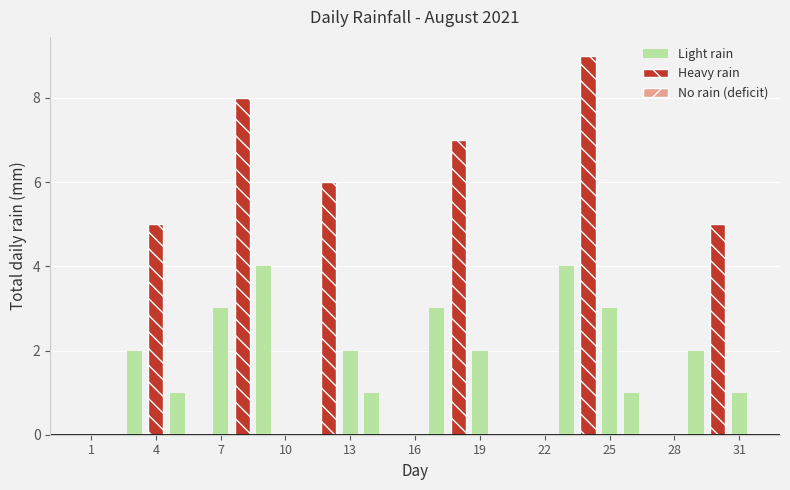

List the series in order of their overall mean, highest first.

Heavy rain, Light rain, No rain (deficit)